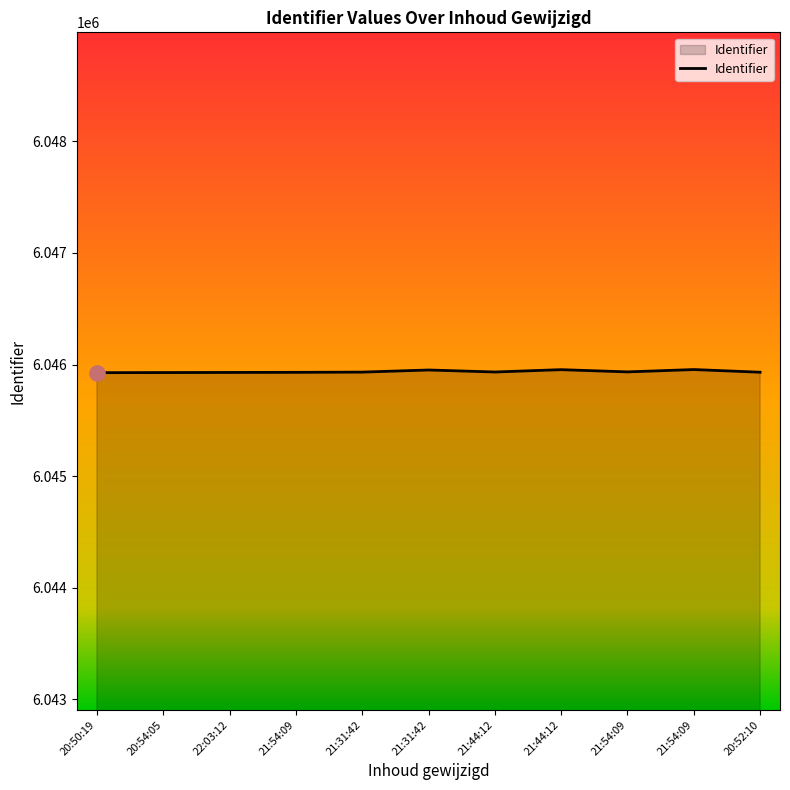

Between 21:54:09 and 21:44:12, which is larger?

21:54:09